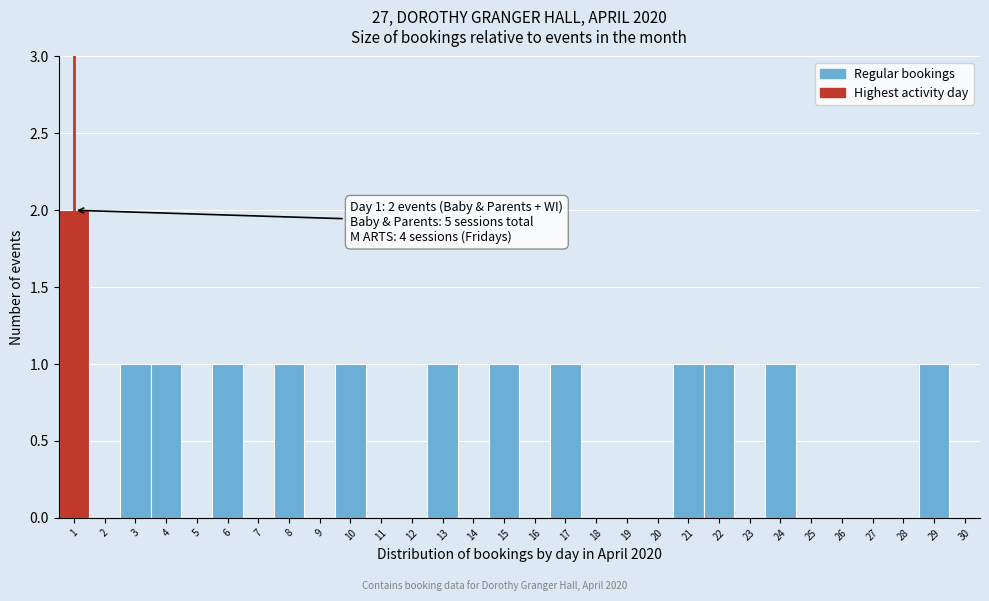

Which range on the x-axis has the tallest bar?

0.5 to 1.5